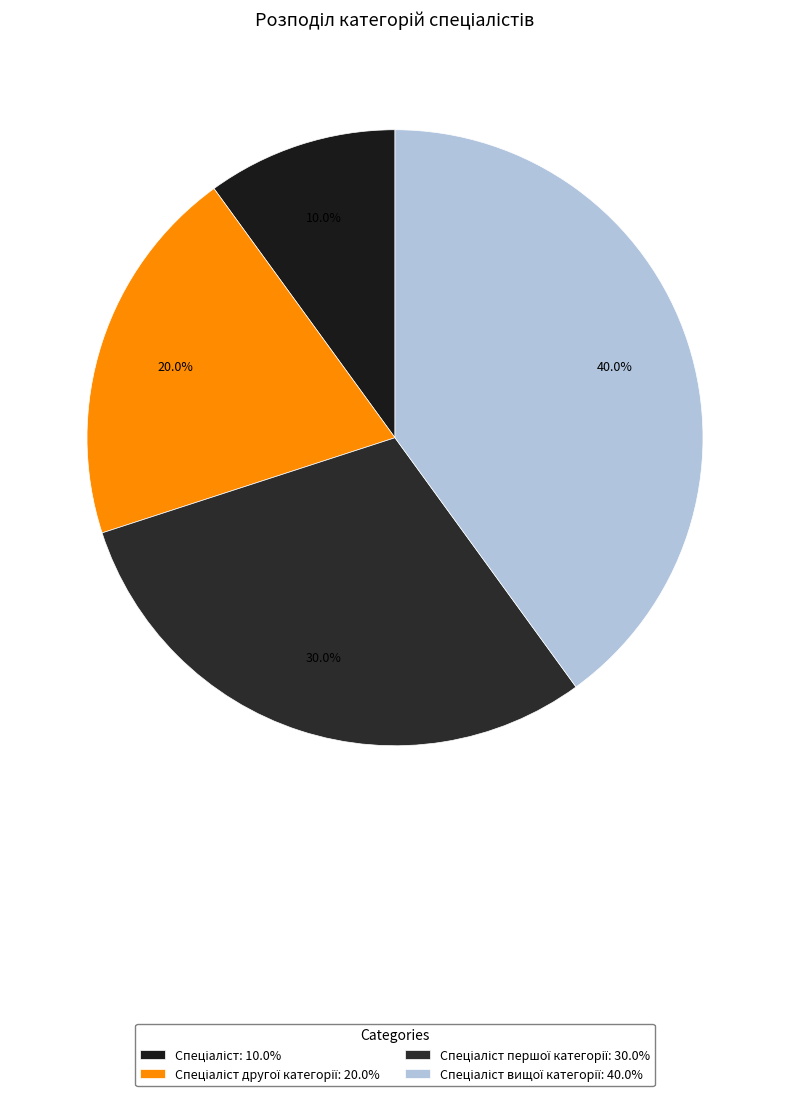

To the nearest percent, what is the difference between the largest and smallest slice percentages?

30%